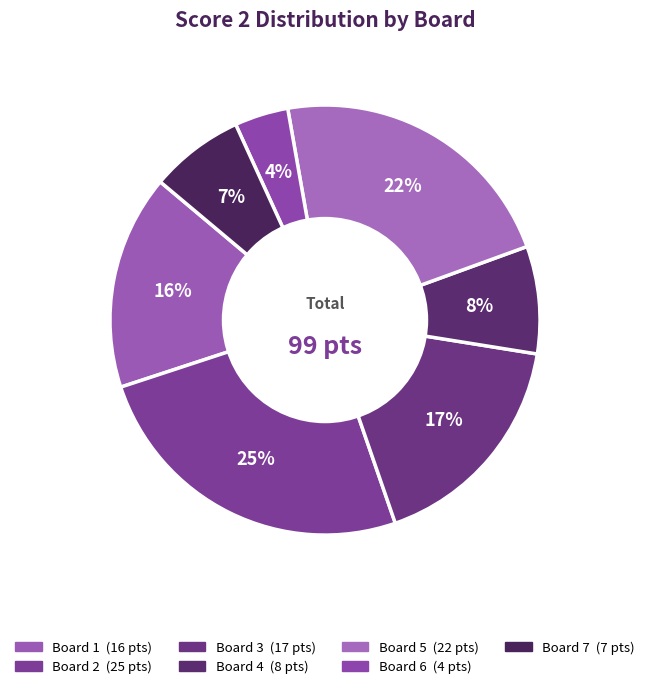

True or false: Board 2 accounts for 14% of the total.

False